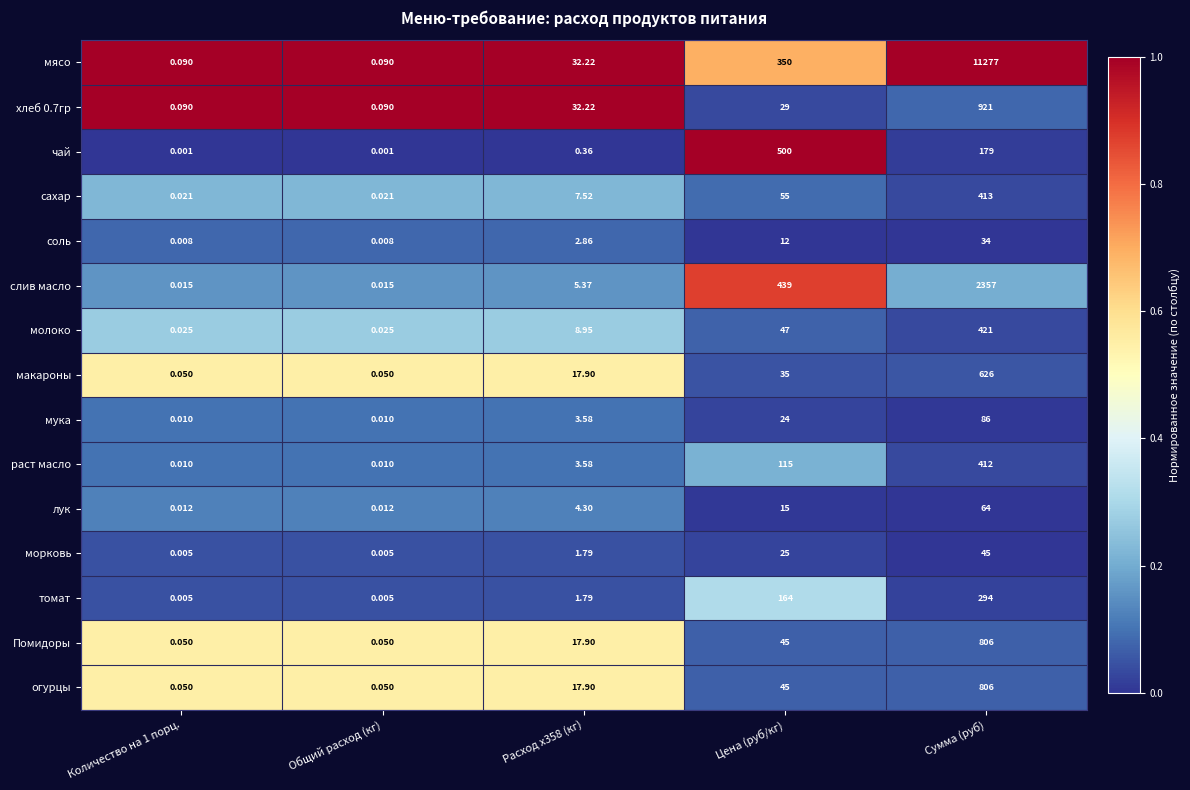

Which series changed the most between Расход x358 (кг) and Цена (руб/кг)?

чай